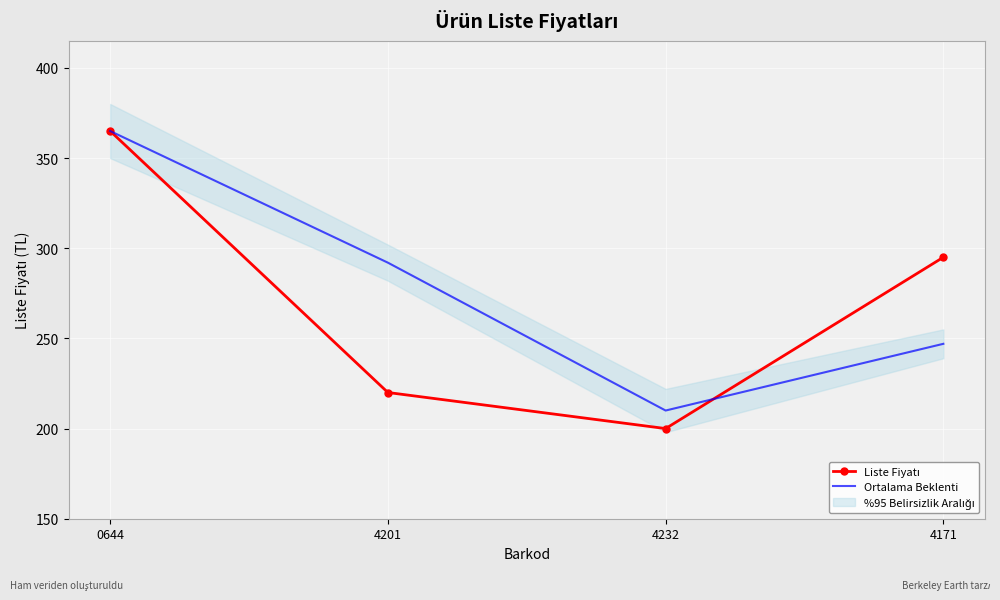

Is this an area chart (filled region under the line)?

No